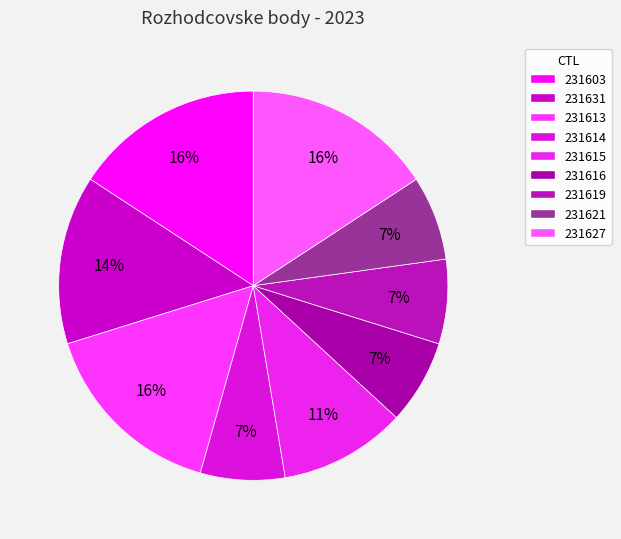

Is the sum of 231621 and 231613 greater than half?

No